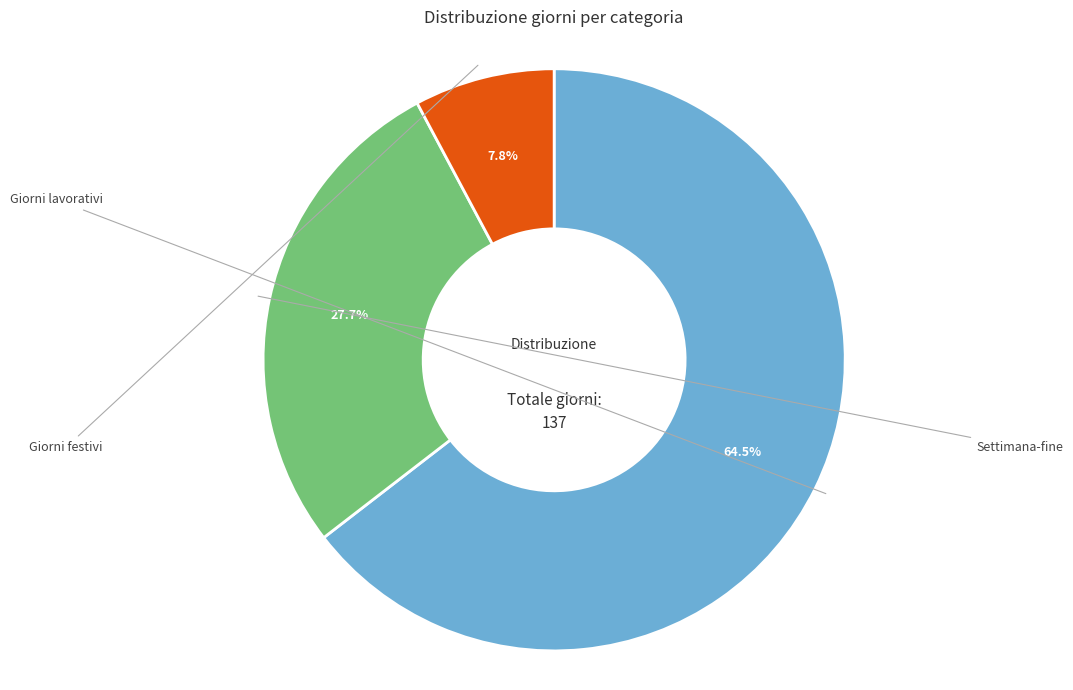

Is there any slice that represents more than half of the pie?

Yes